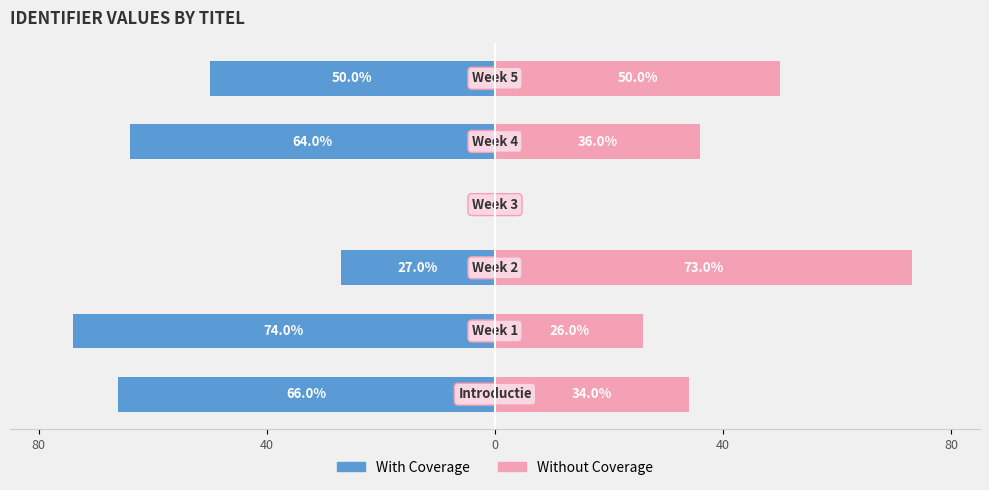

Count the Without Coverage values in the range 26 to 50.

4